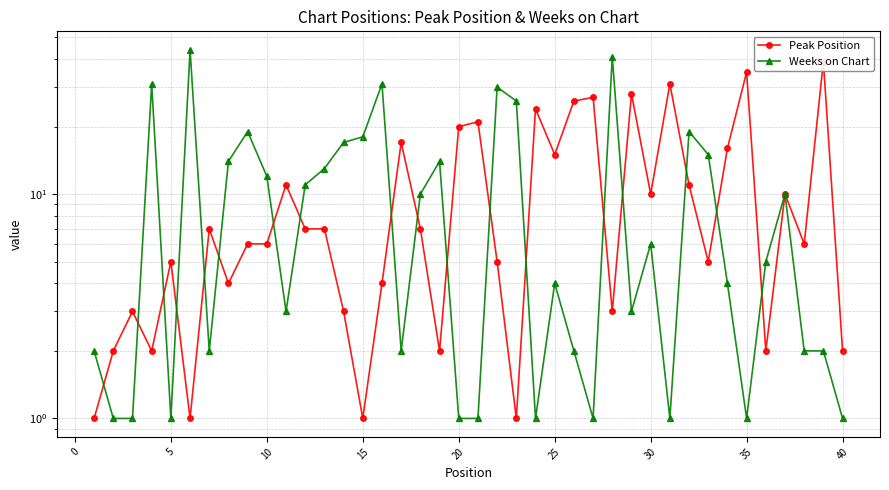

What is the average value of the Peak Position series?

11